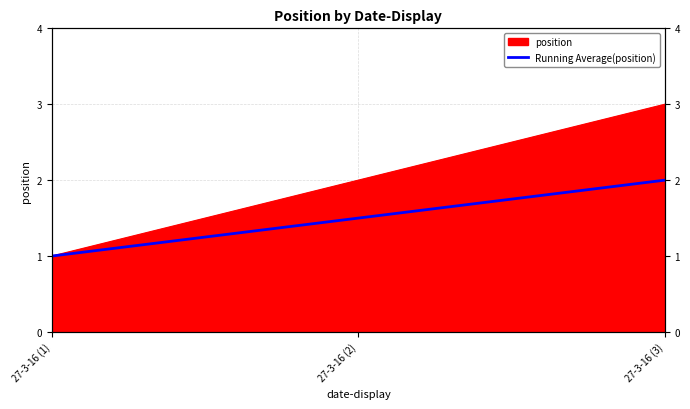

The value at 27-3-16 (2) is 2.1. True or false?

False